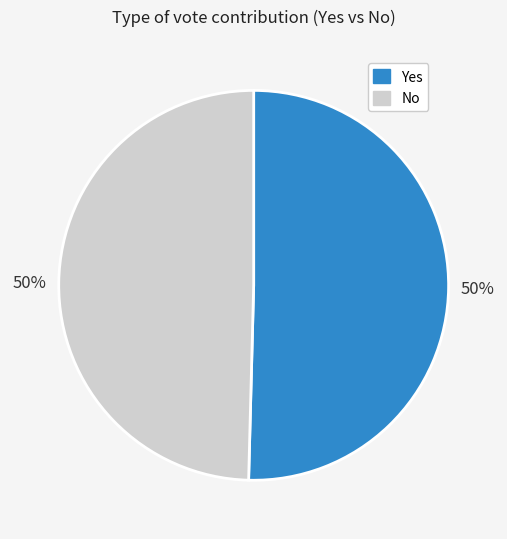

To the nearest percent, what is the average slice percentage?

50%